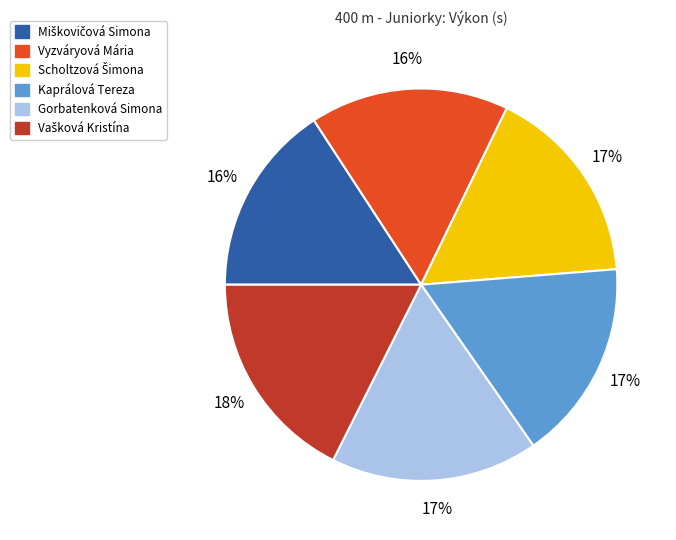

Does any single category account for the majority?

No